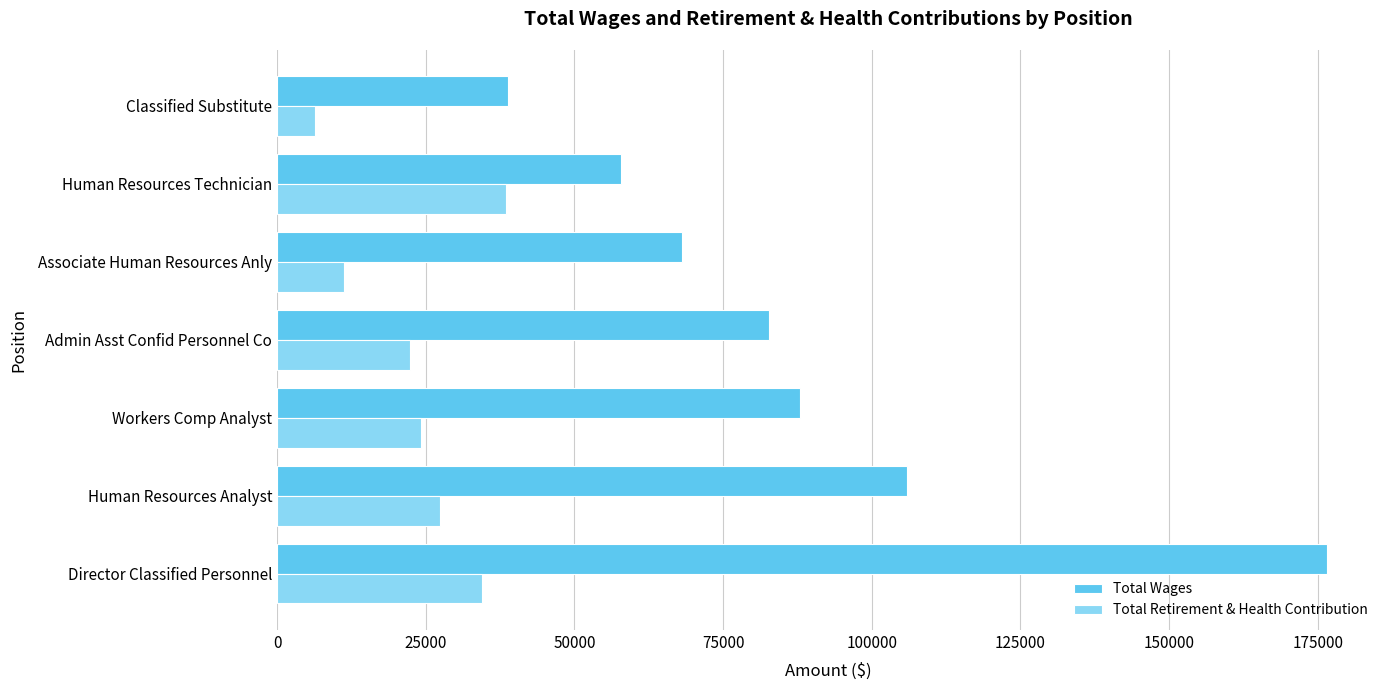

Between Associate Human Resources Anly and Human Resources Technician, which series saw the biggest shift?

Total Retirement & Health Contribution